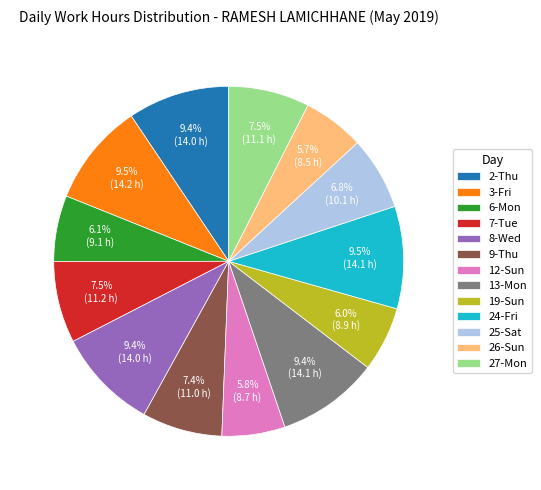

Do 27-Mon and 25-Sat together represent more than half of the pie?

No